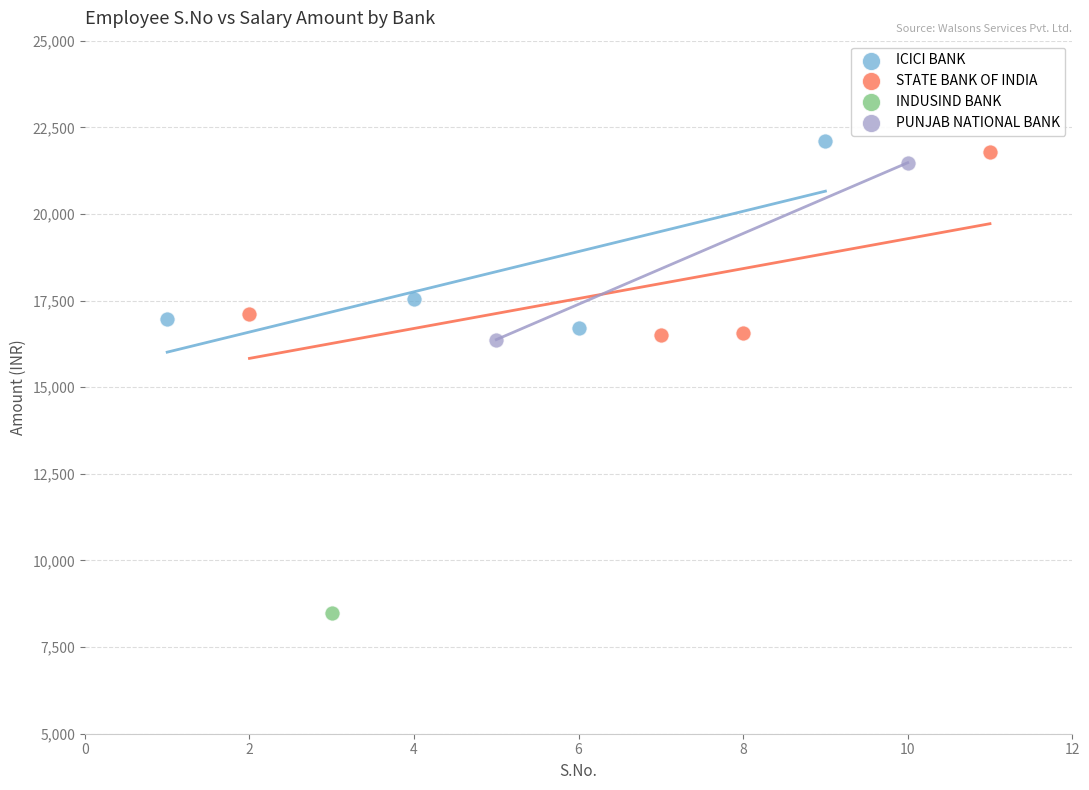

What are all the series names shown in the legend?

ICICI BANK, STATE BANK OF INDIA, INDUSIND BANK, PUNJAB NATIONAL BANK